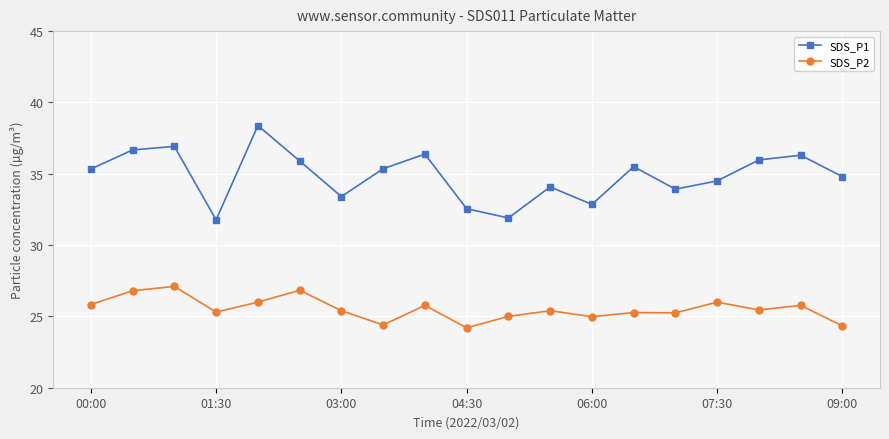

What is the value of the SDS_P2 point at the 16th from the left?

26.0